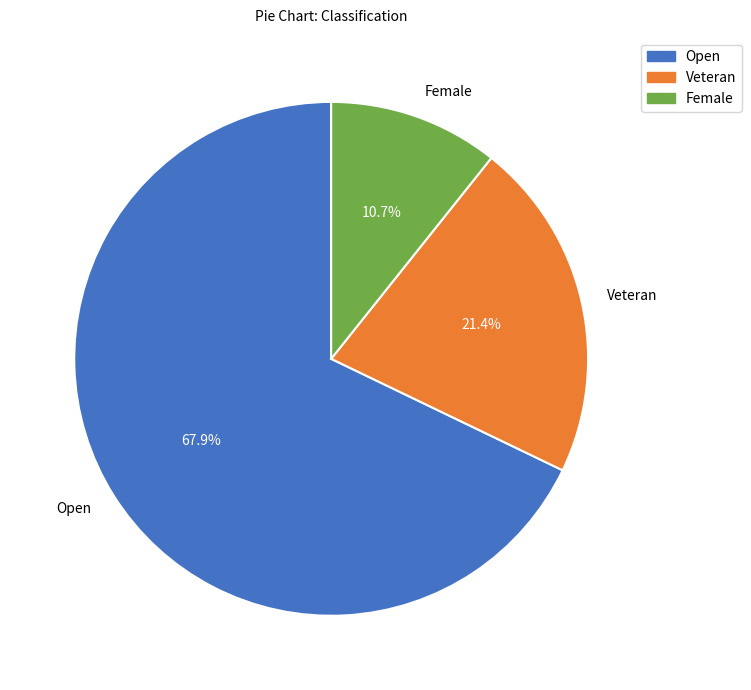

To the nearest percent, what is the combined percentage of Open and Female?

79%